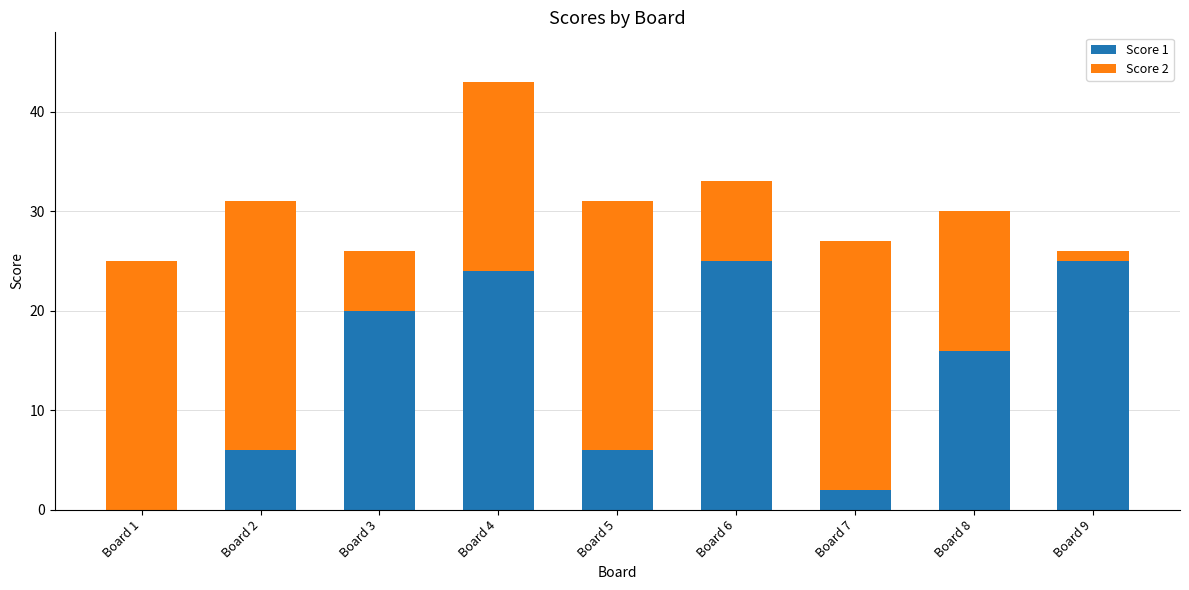

Is it true that Score 1 equals 5 at Board 3?

False